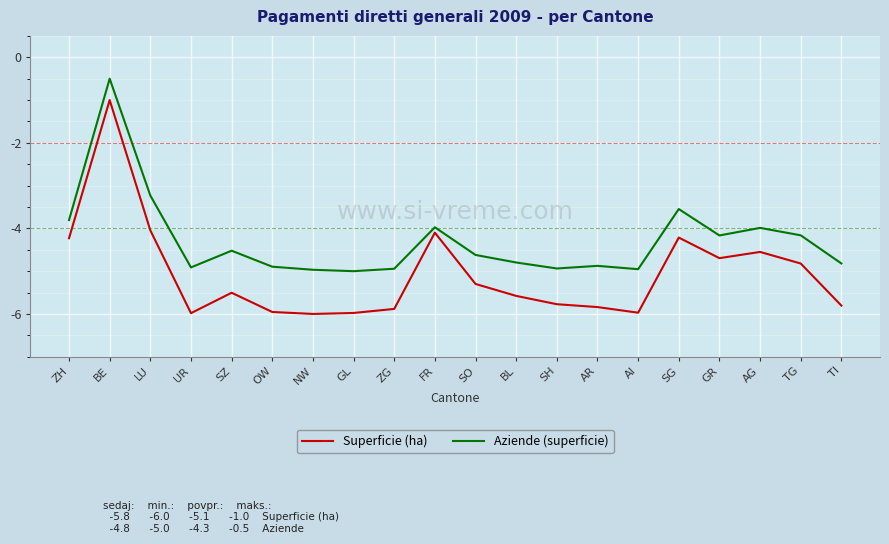

True or false: Aziende (superficie) and Superficie (ha) intersect in this chart.

False